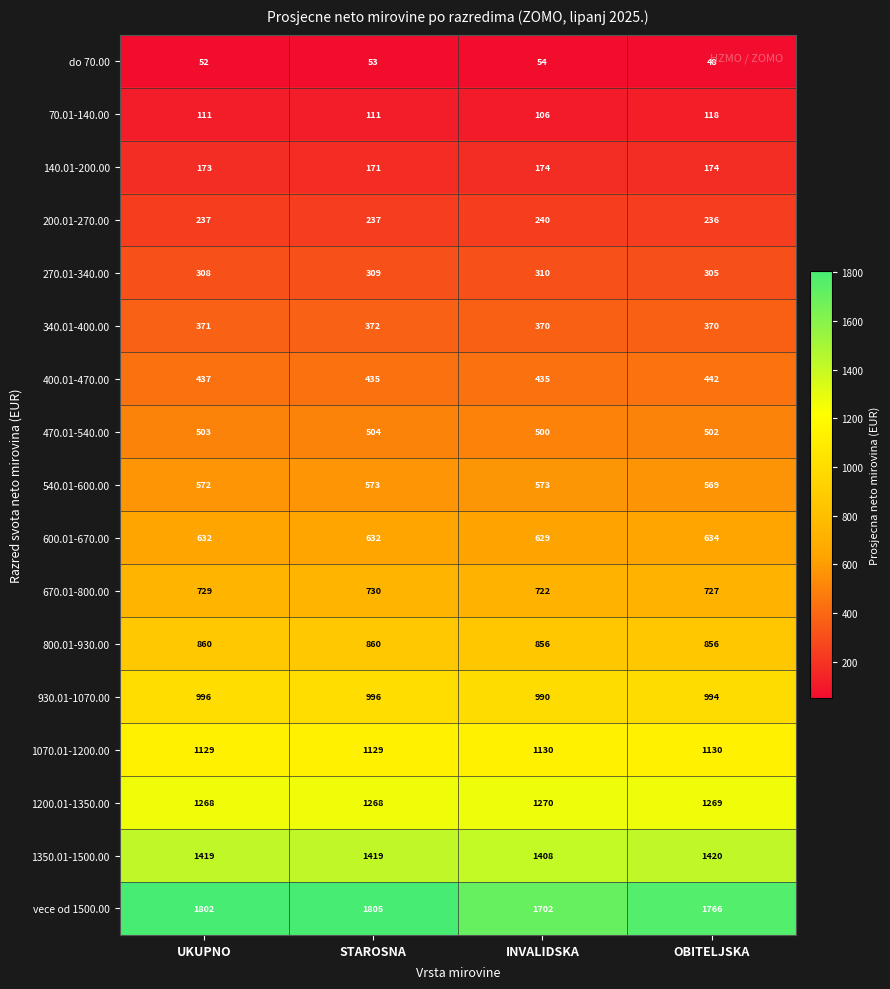

At which category is the sum across all series the highest?

STAROSNA